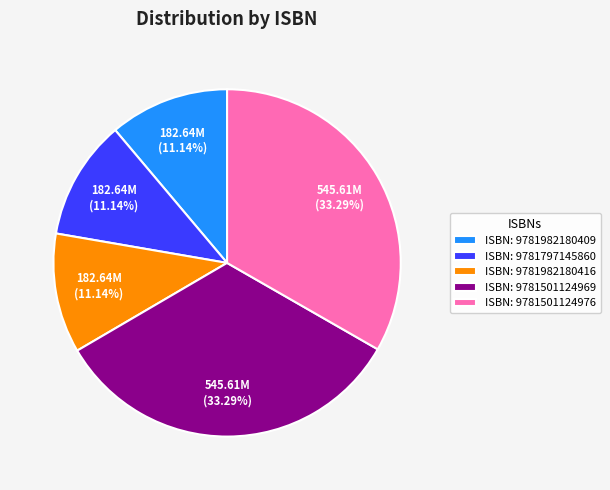

Do ISBN: 9781797145860 and ISBN: 9781982180416 together represent more than half of the pie?

No